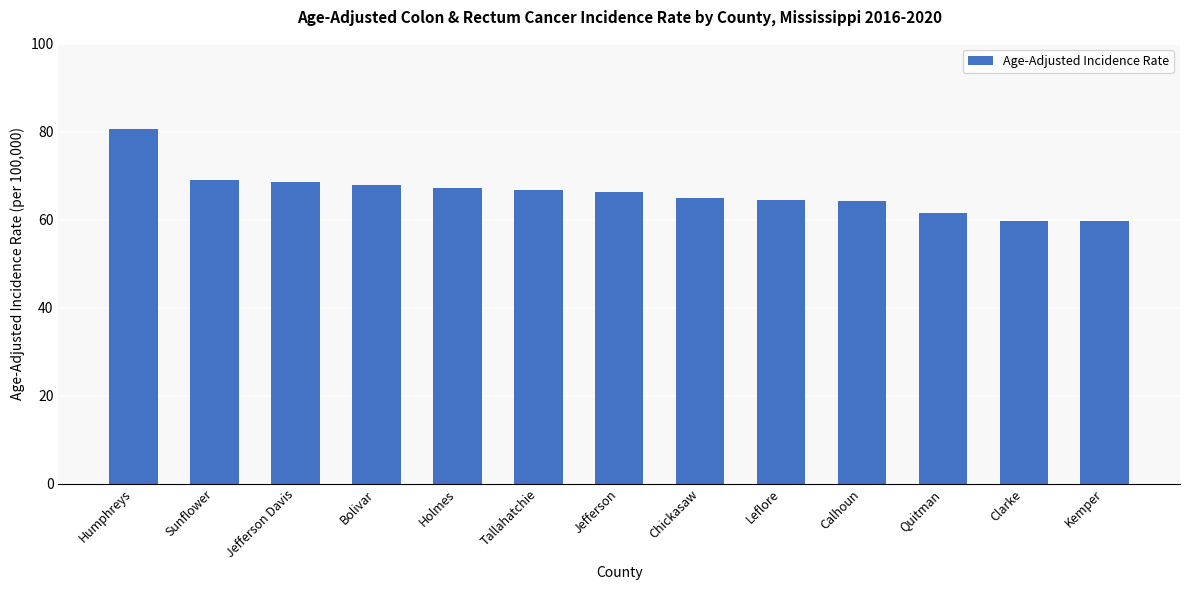

What is the average value?

66.2